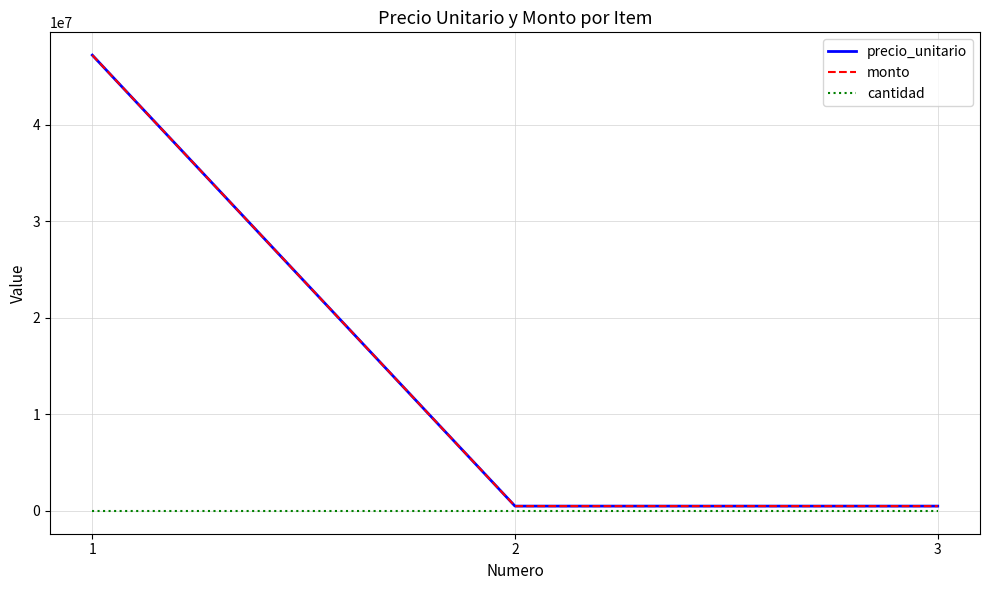

Is this an area chart (filled region under the line)?

No